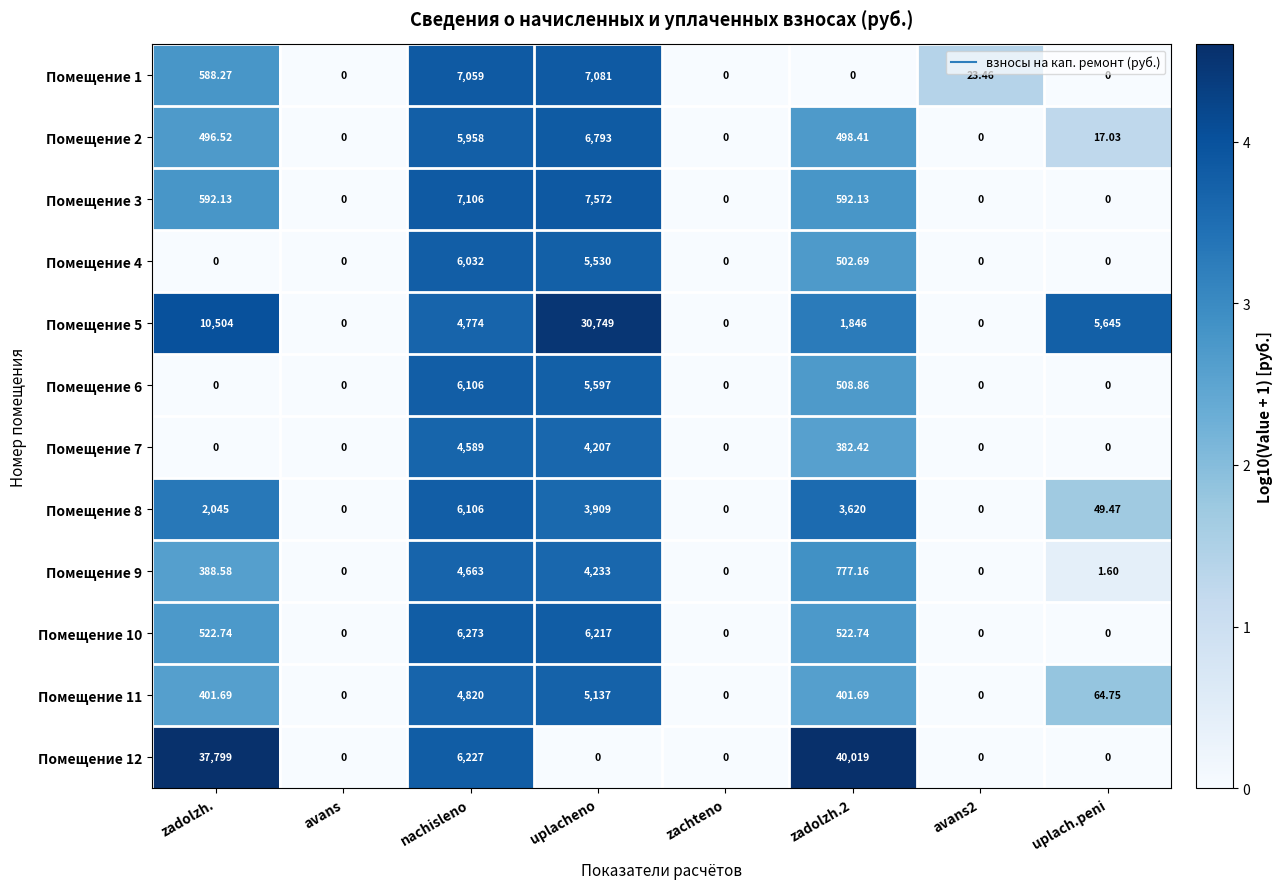

Count the number of categories in the chart.

8